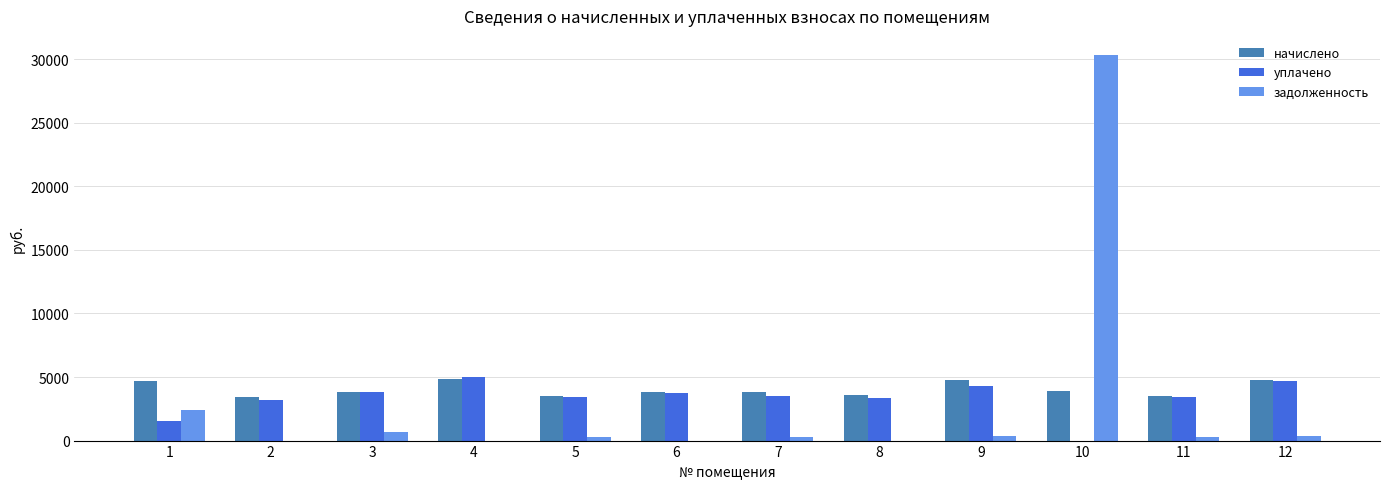

At which label does задолженность first exceed 315?

1